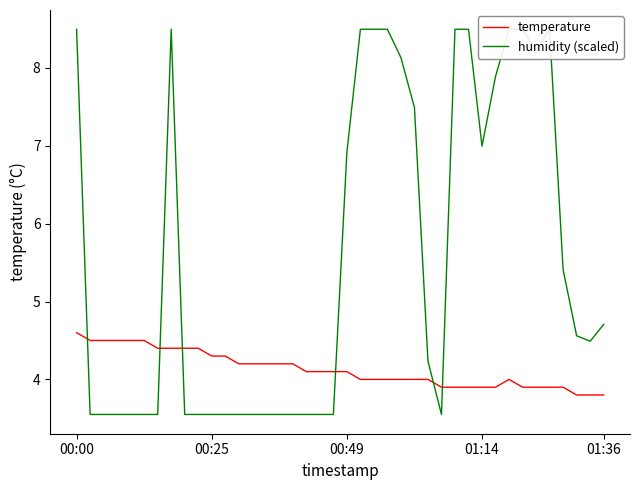

What is the minimum value for temperature?

3.8